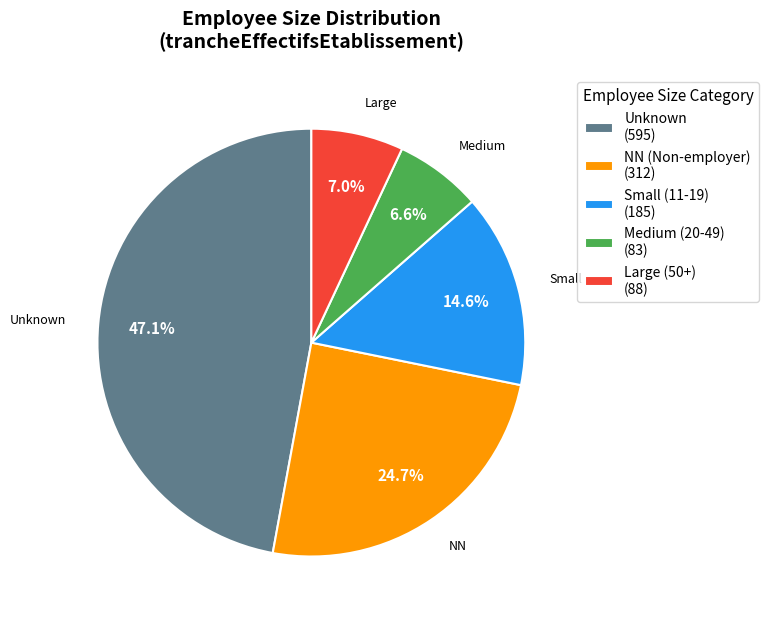

Between Large (50+) (88) and Unknown (595), which is larger?

Unknown (595)